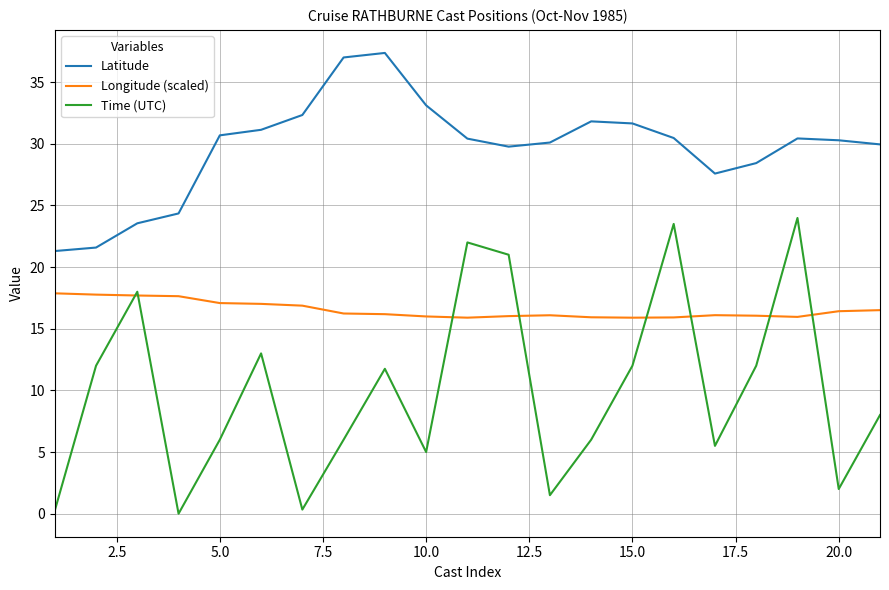

Which series has the largest total across all categories?

Latitude